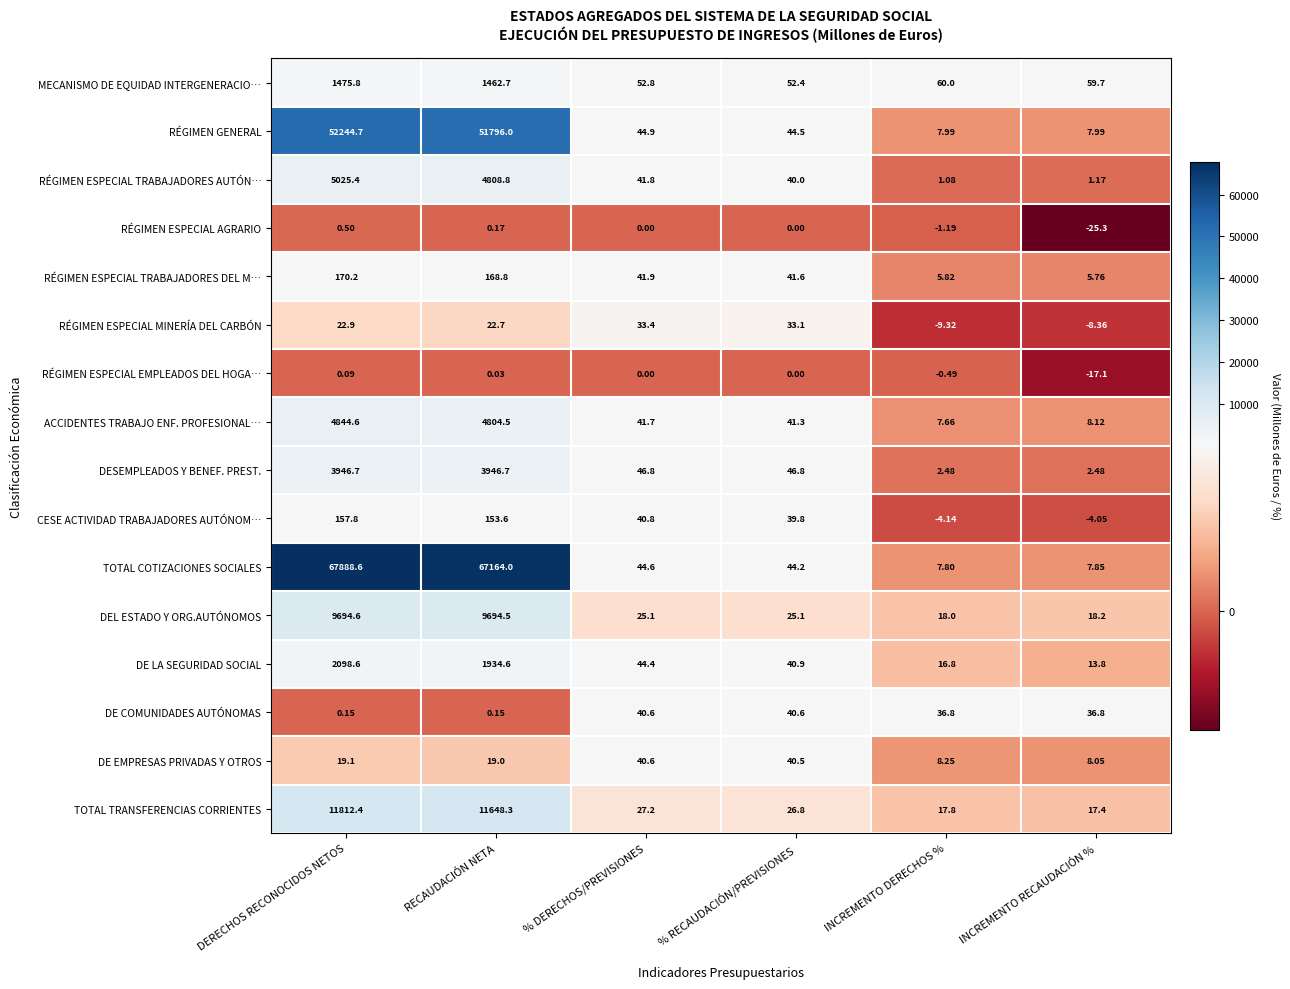

What is the smallest value displayed?

-25.3